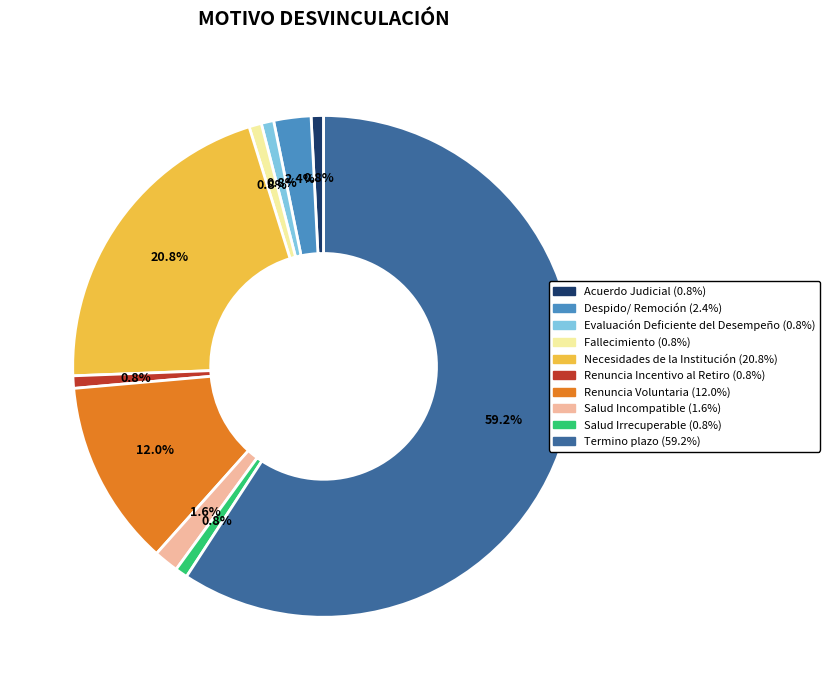

Combined, what portion of the pie is Despido/ Remoción and Renuncia Voluntaria?

14.4%